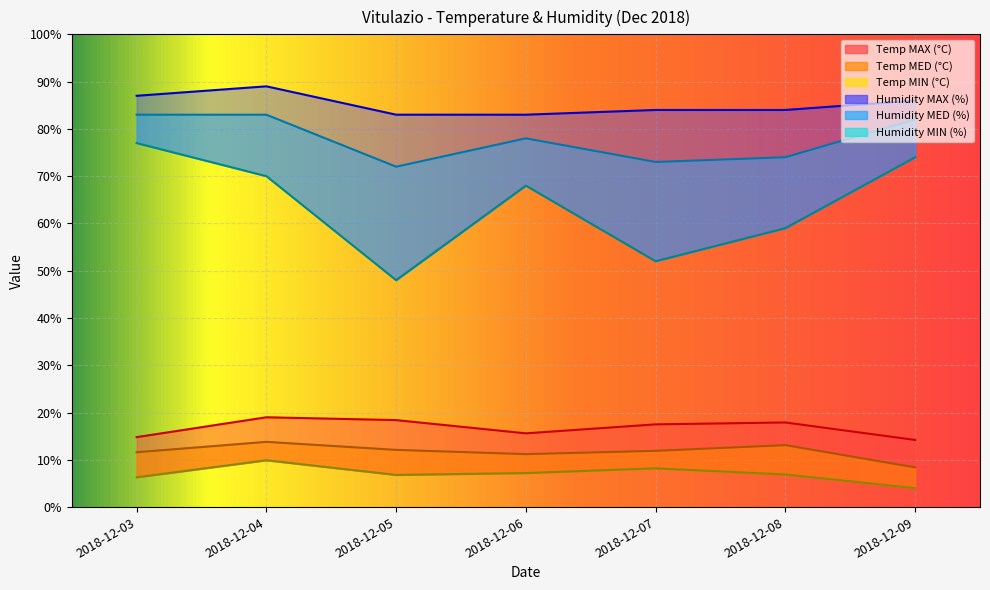

What value does the Temp MIN series have at 2018-12-07?

8.2